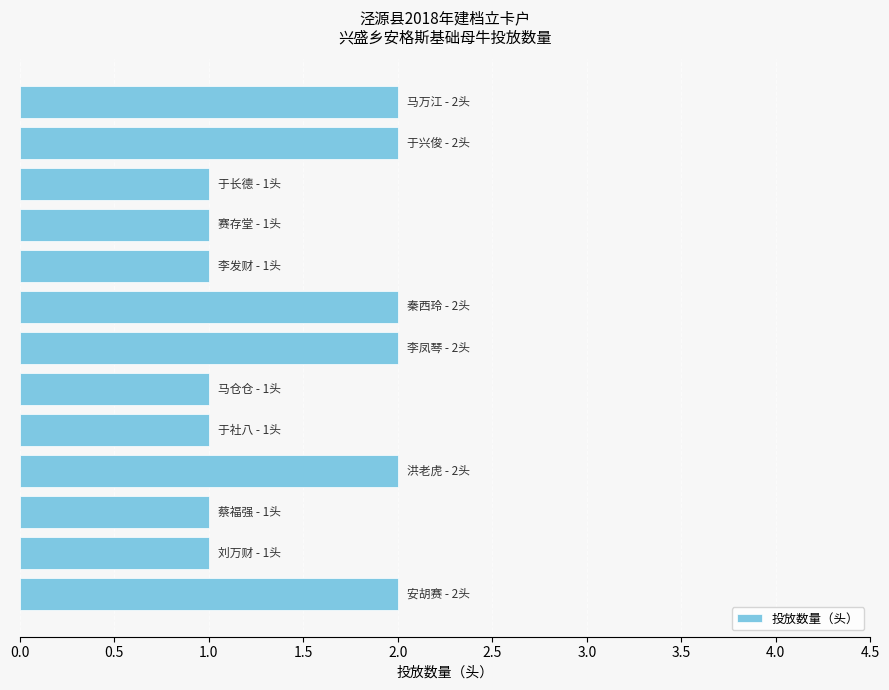

How many categories are shown in the chart?

13